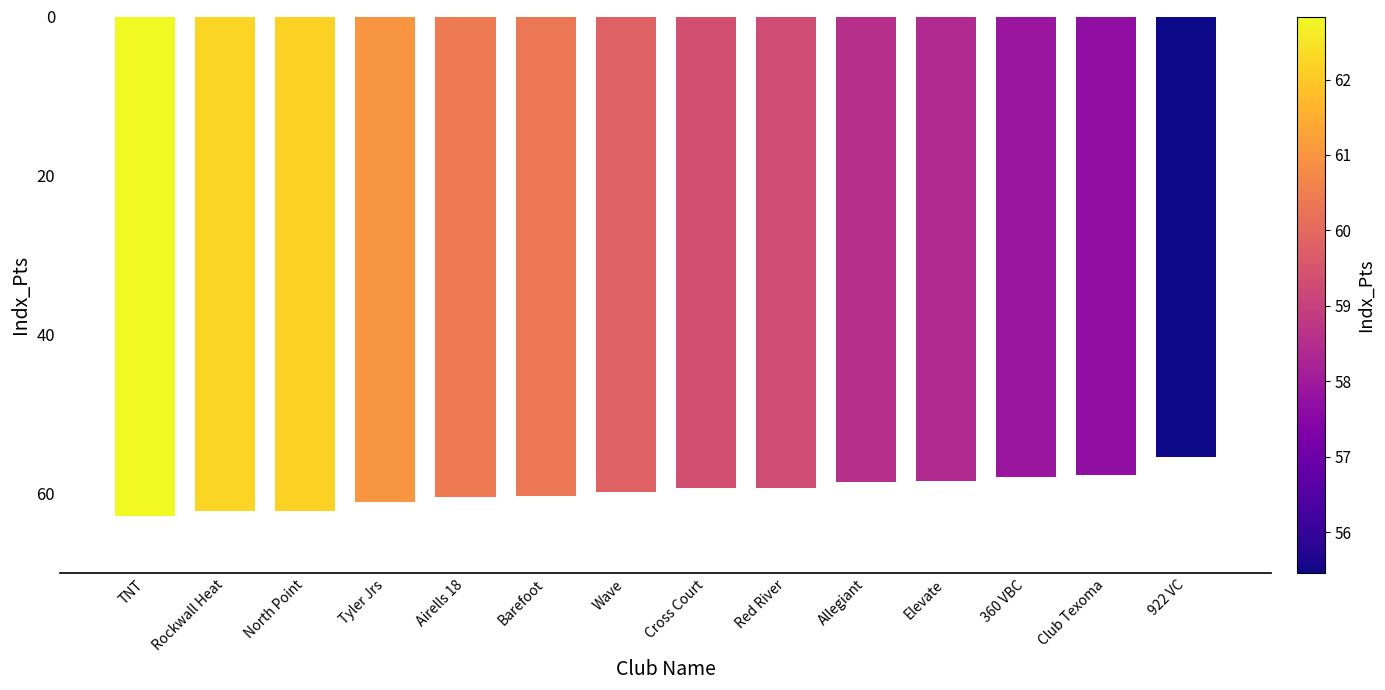

At which label is the value closest to -59?

Red River